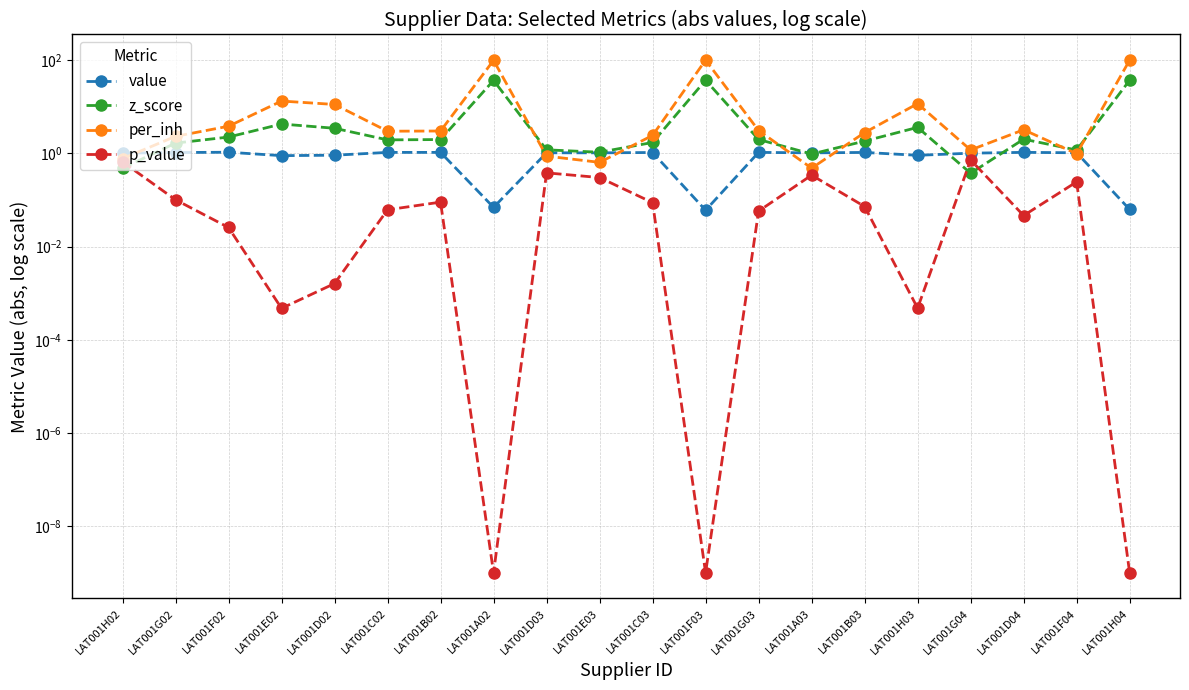

What is the value of the z_score point at the 20th from the left?

36.9